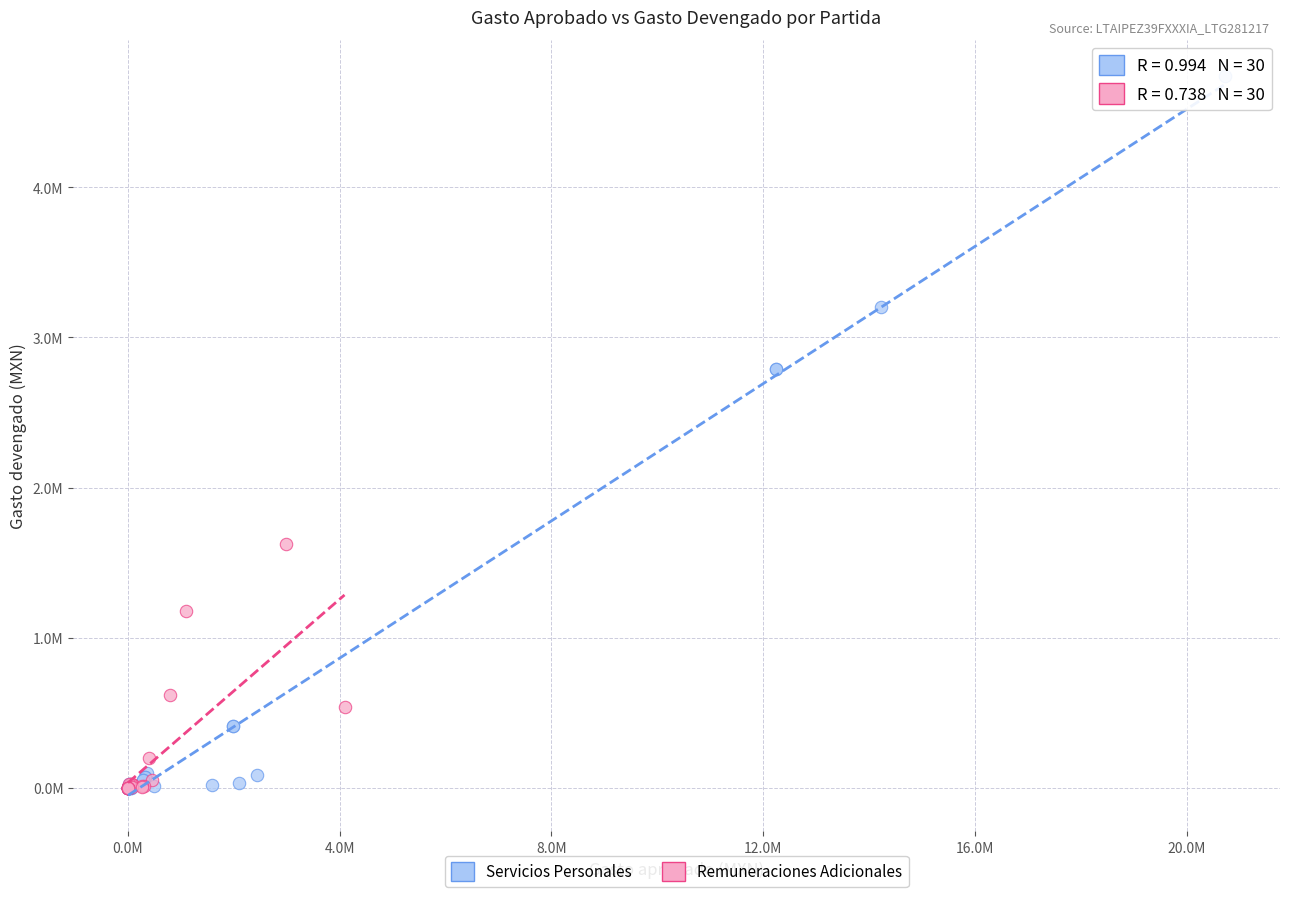

Which series has the largest Y range (max minus min)?

Servicios Personales